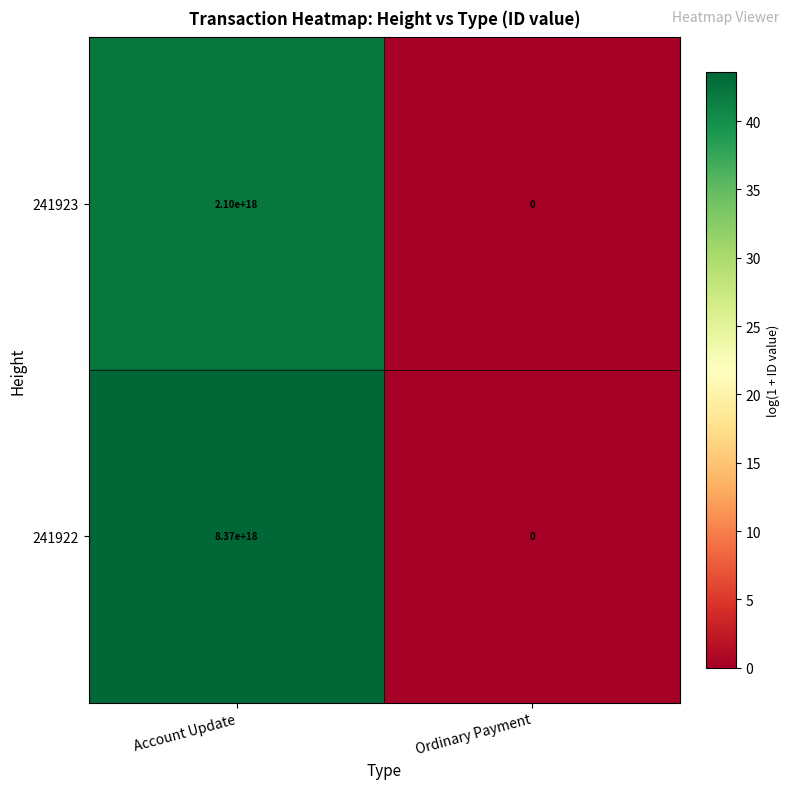

Is it true that 241923 equals 0 at Ordinary Payment?

True